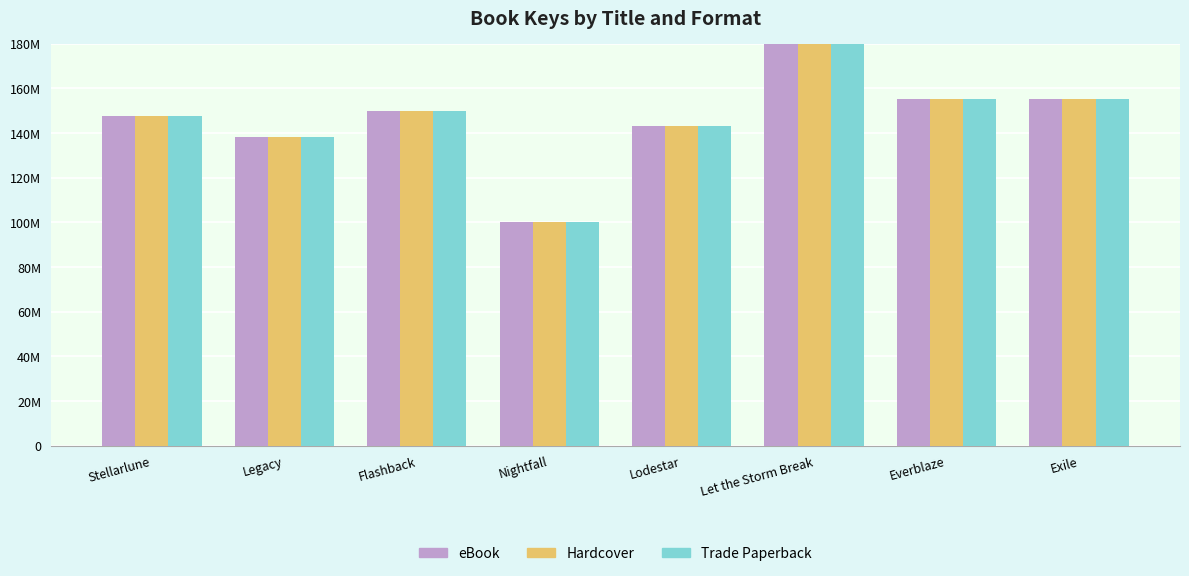

How many groups of bars are there?

8